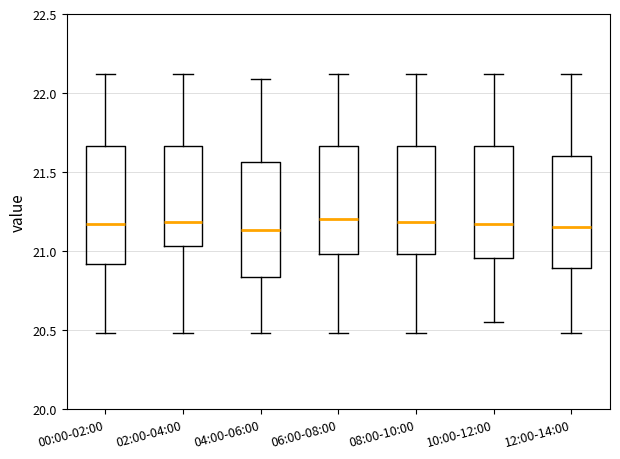

Where does the upper whisker of the box for 12:00-14:00 end on the y-axis? The values are not printed on the chart, so give them approximately, as read against the axis.

22.10